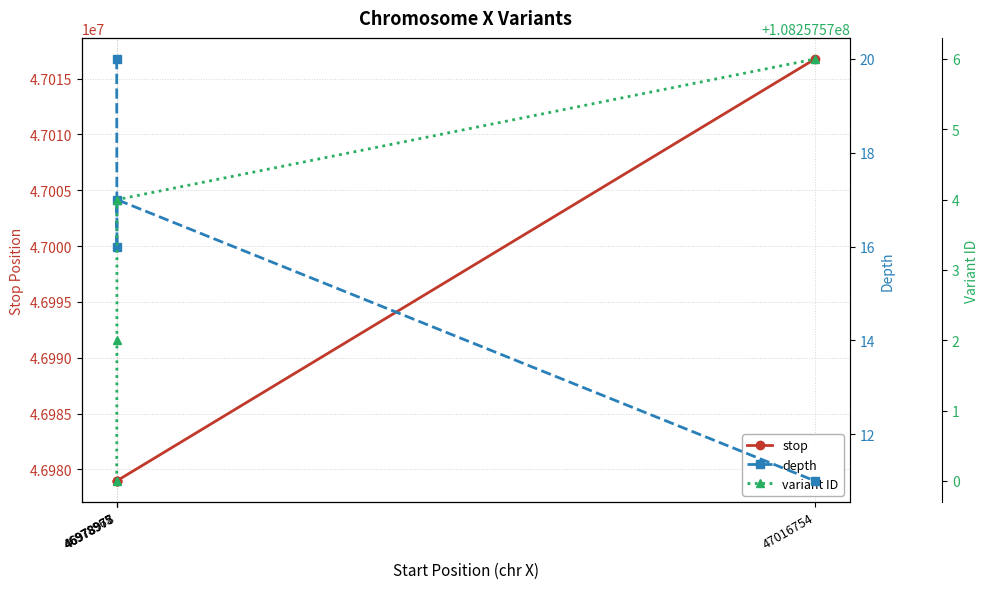

List the labels in order of variant ID value, largest first.

47016754, 46978978, 46978977, 46978965